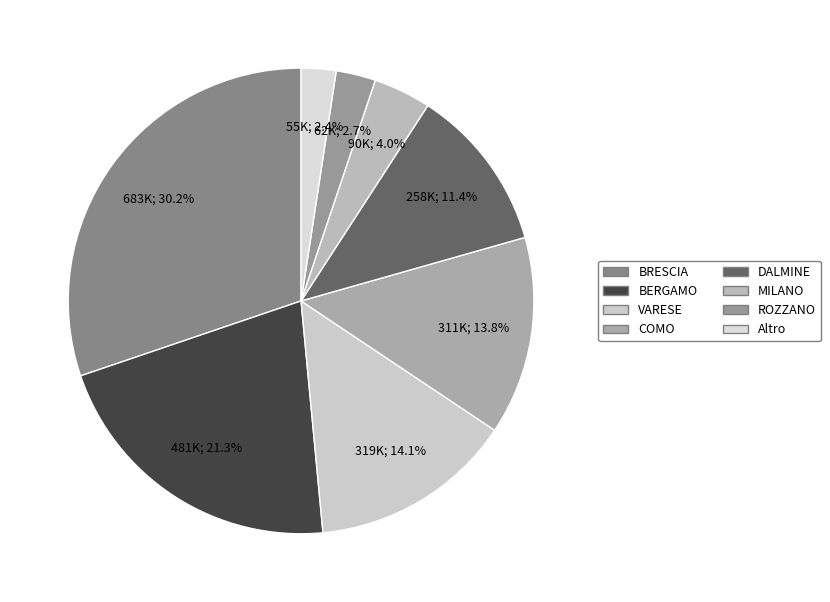

To the nearest percent, what portion does MILANO represent?

4%